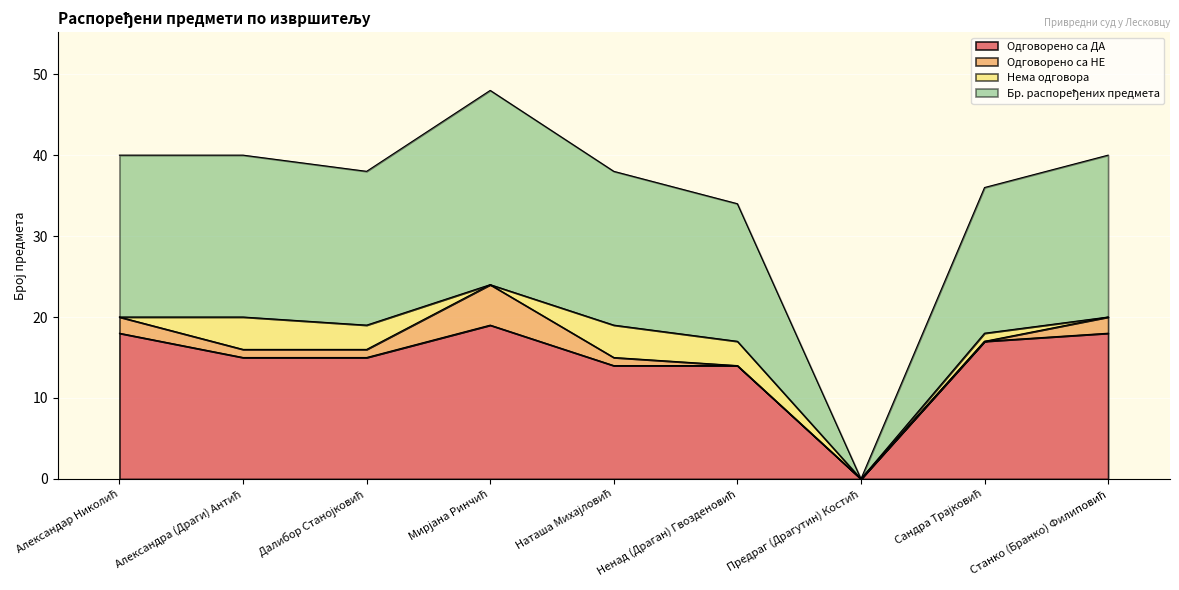

Does the chart display data point markers on the line(s)?

No